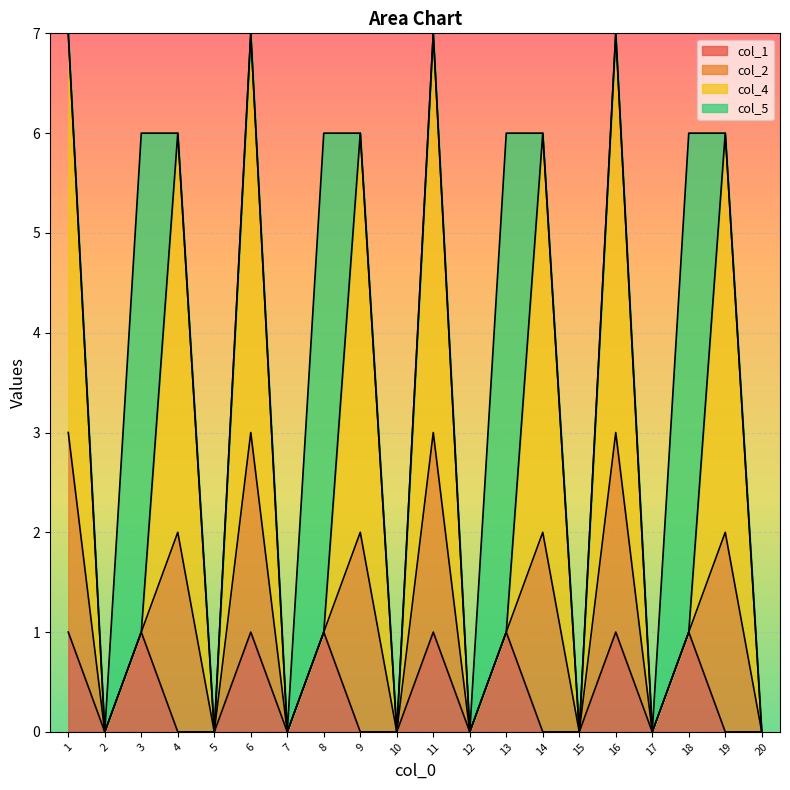

What is the total value across all series at 8?

6